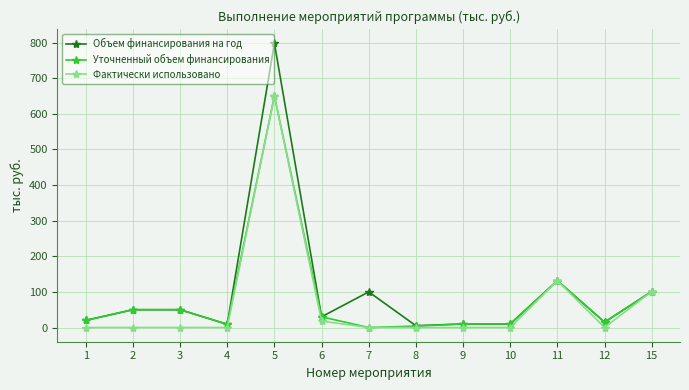

At which category does Уточненный объем финансирования reach its first local valley?

4